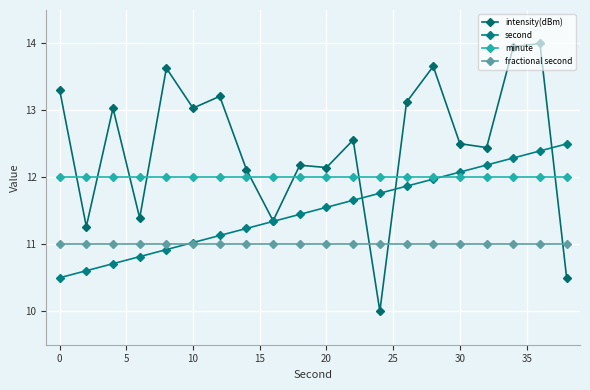

At which label does second reach its minimum?

0